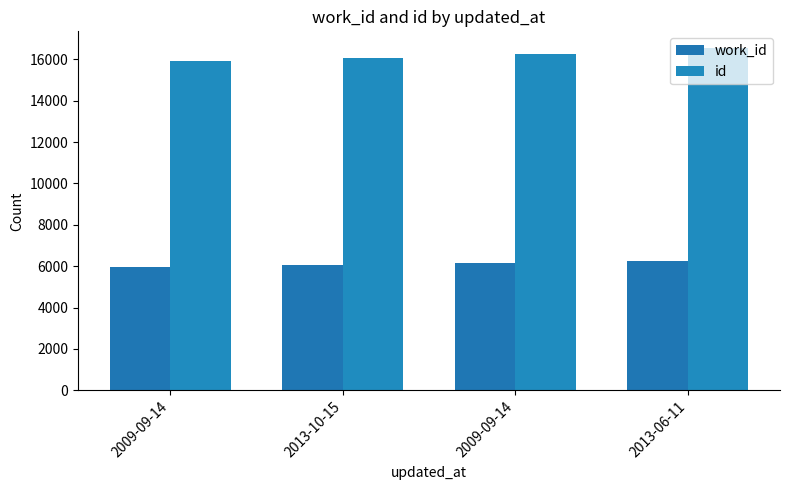

Between 2013-10-15 and 2009-09-14, which series saw the biggest shift?

id